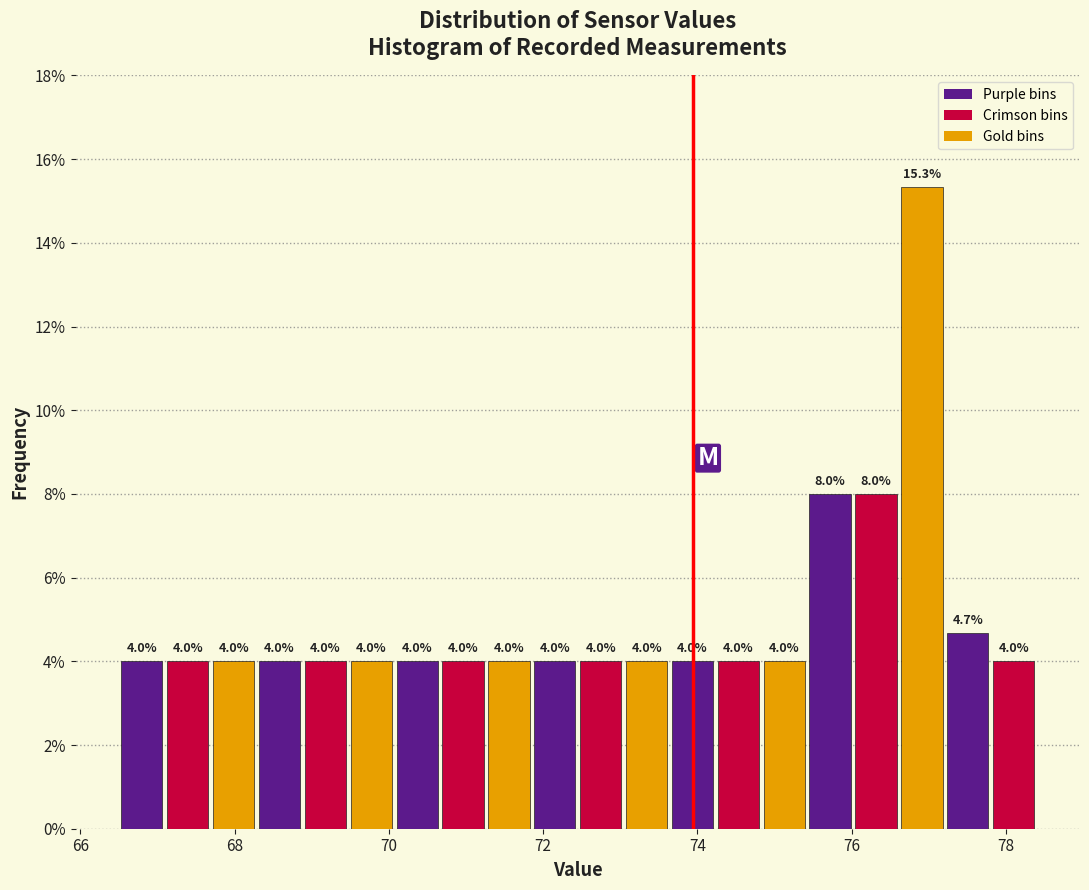

Read against the x-axis, roughly where is the centre of the tallest bar?

77.0